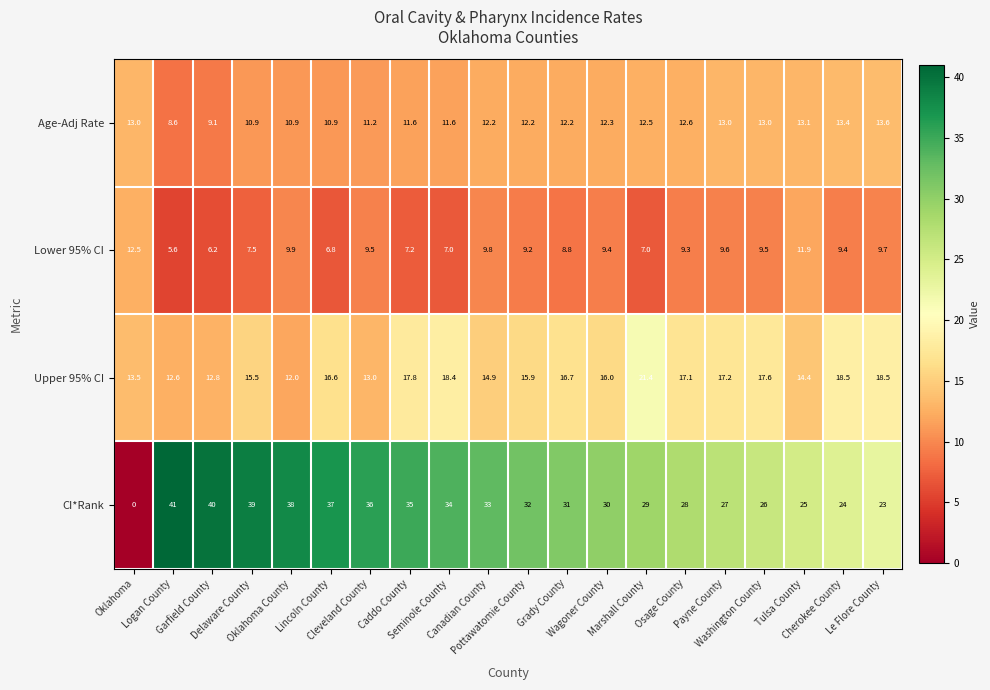

Which series has the largest range (max minus min)?

CI*Rank